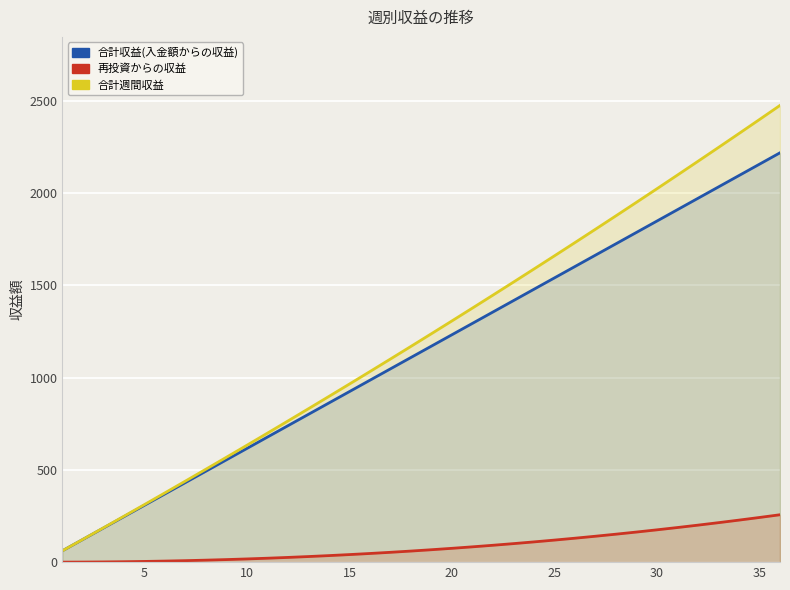

Reading right to left, what are all the values shown in this chart?

合計収益(入金額からの収益): 2218.7	2157.1	2095.4	2033.8	1972.2	1910.5	1848.9	1787.3	1725.7	1664.0	1602.4	1540.8	1479.1	1417.5	1355.9	1294.2	1232.6	1171.0	1109.3	1047.7	986.1	924.5	862.8	801.2	739.6	677.9	616.3	554.7	493.0	431.4	369.8	308.1	246.5	184.9	123.3	61.6
再投資からの収益: 256.9	242.1	227.8	213.9	200.5	187.6	175.1	163.1	151.6	140.4	129.8	119.5	109.7	100.4	91.5	83.0	74.9	67.3	60.1	53.3	46.9	41.0	35.4	30.3	25.6	21.3	17.4	13.9	10.8	8.1	5.7	3.8	2.3	1.1	0.4	0.0
合計週間収益: 2475.6	2399.2	2323.2	2247.7	2172.7	2098.2	2024.0	1950.4	1877.2	1804.5	1732.1	1660.3	1588.9	1517.9	1447.3	1377.2	1307.5	1238.2	1169.4	1101.0	1033.0	965.4	898.3	831.5	765.2	699.2	633.7	568.5	503.8	439.5	375.5	312.0	248.8	186.0	123.6	61.6